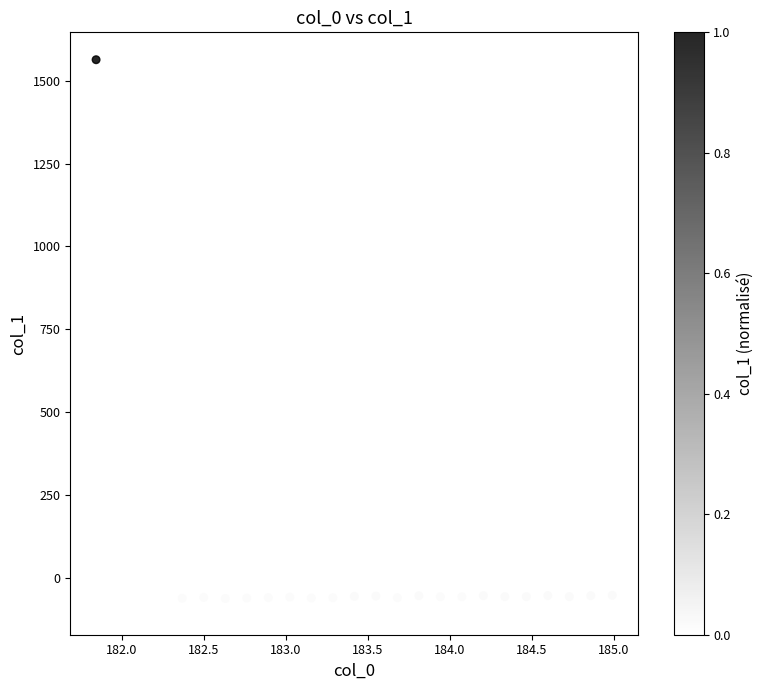

What is the range of Y values (max minus min)?

1653.1